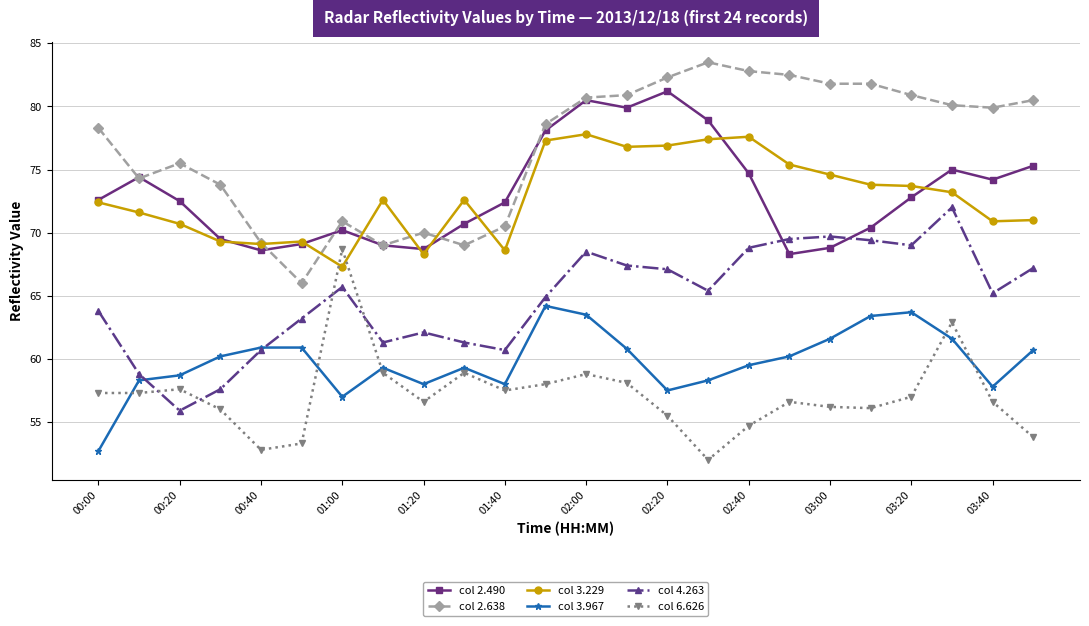

True or false: col 2.638 and col 3.229 intersect in this chart.

True